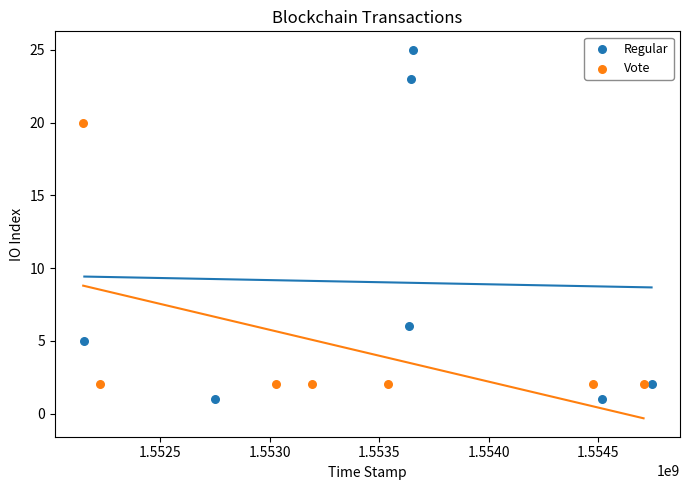

Which series has the widest spread of Y values?

Regular